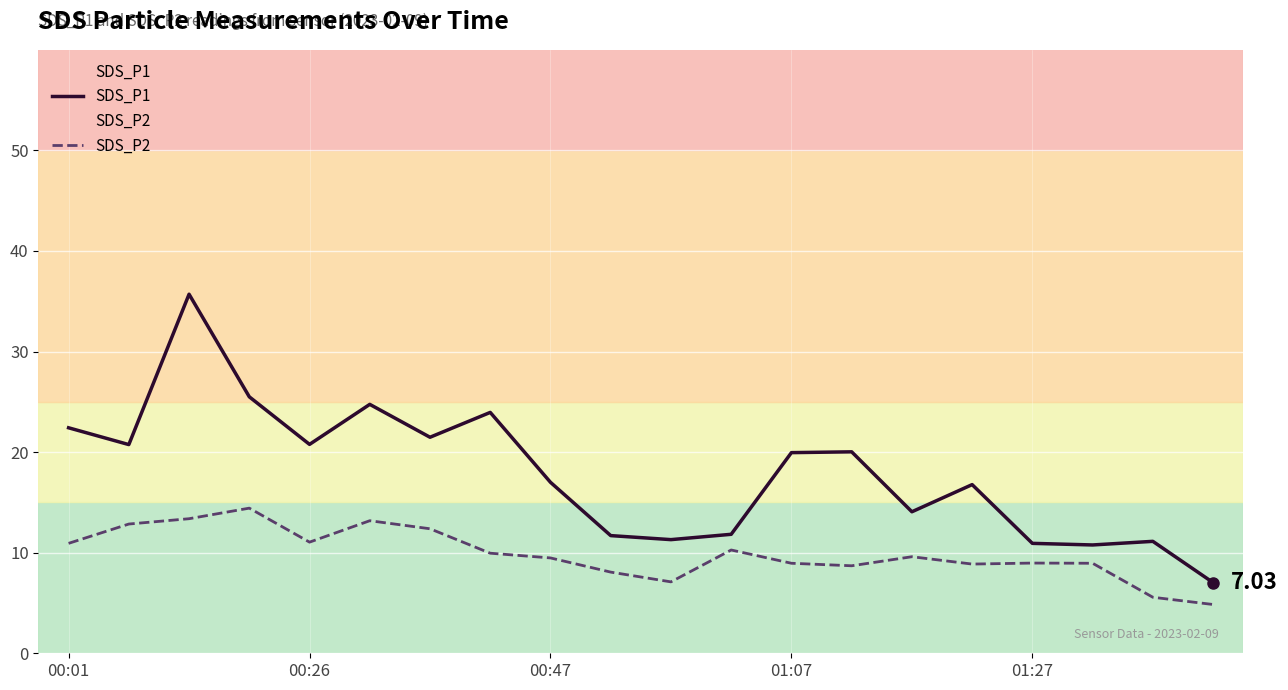

True or false: SDS_P1 has a value of 7.5 at 10.

False